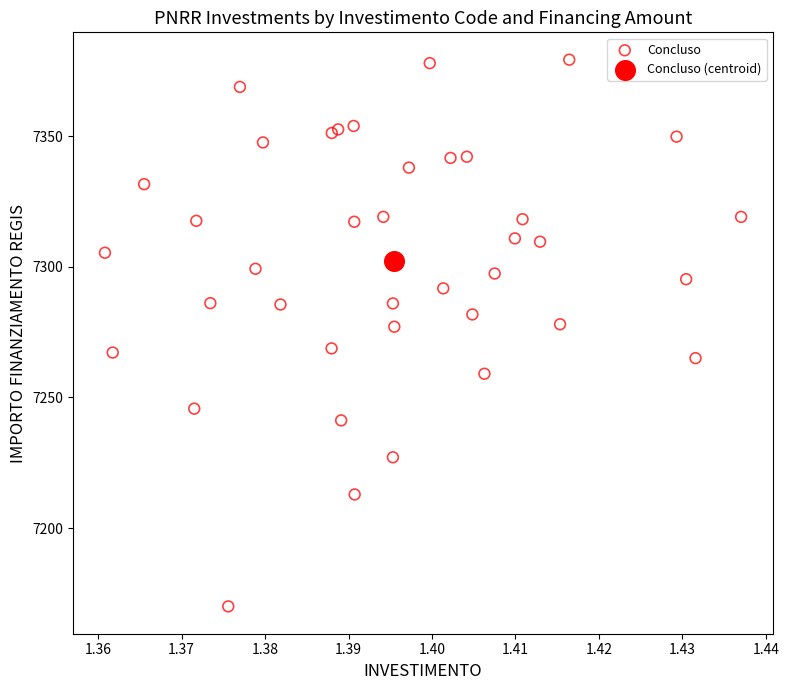

What are all the series names shown in the legend?

Concluso, Concluso (centroid)